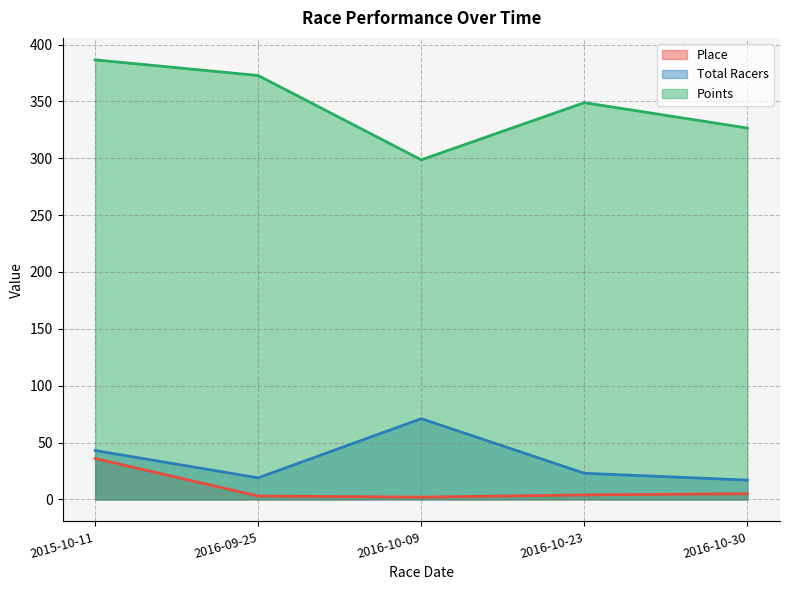

True or false: Total Racers and Place intersect in this chart.

False